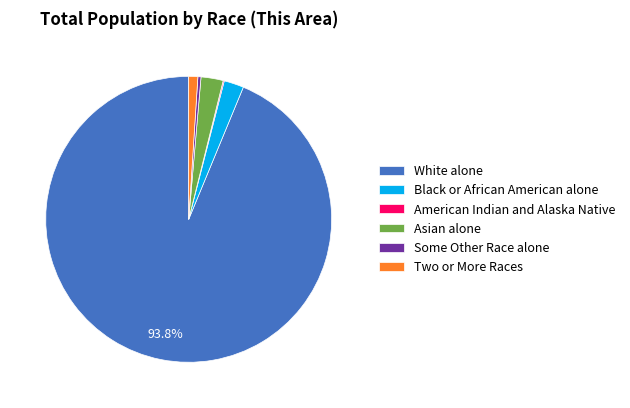

Do Black or African American alone and Two or More Races together represent more than half of the pie?

No